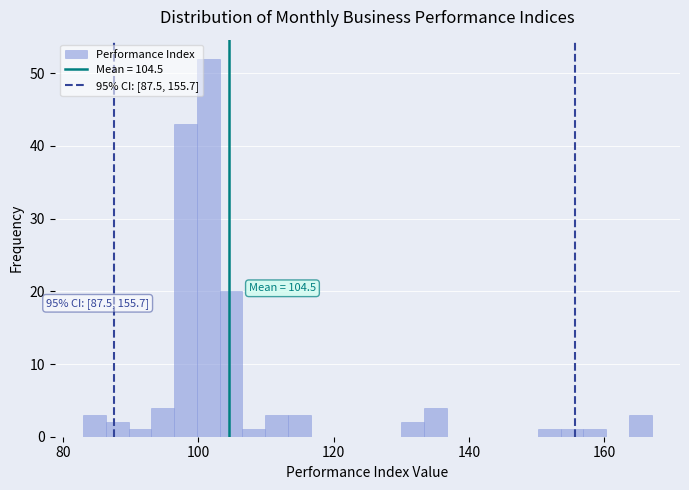

Read against the x-axis, roughly where is the centre of the tallest bar?

102